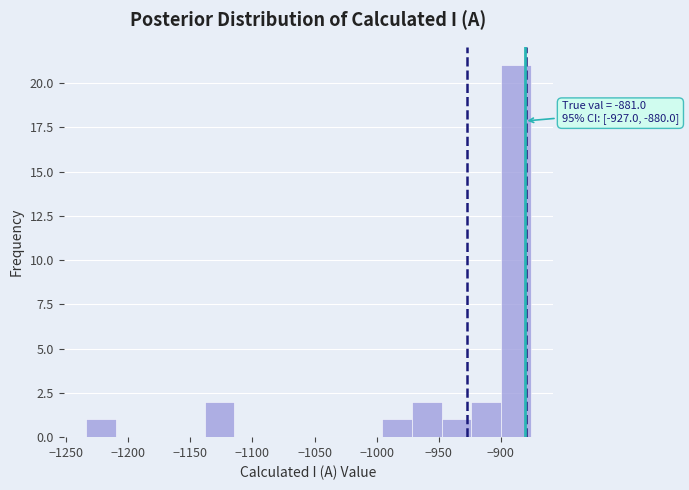

Which range on the x-axis has the tallest bar?

-900 to -875